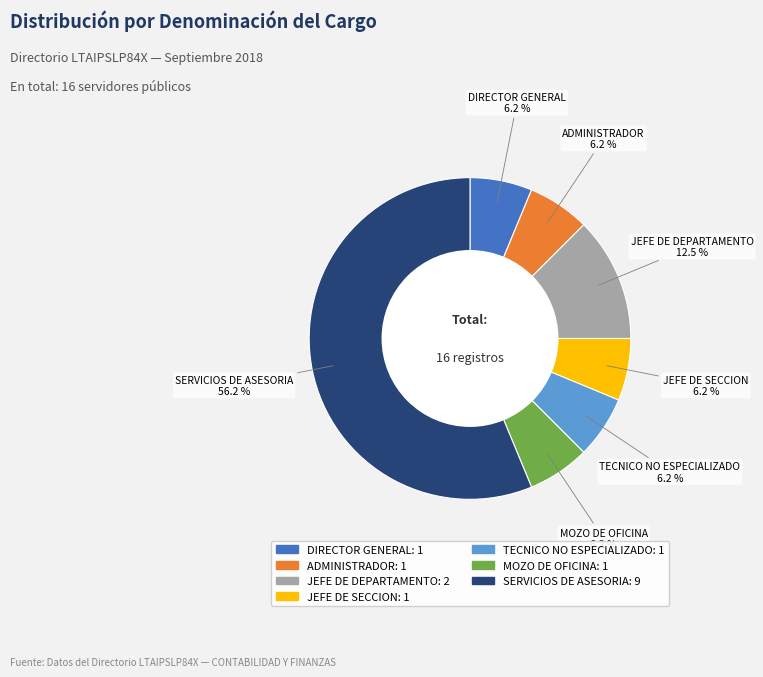

Is the sum of ADMINISTRADOR and DIRECTOR GENERAL greater than half?

No